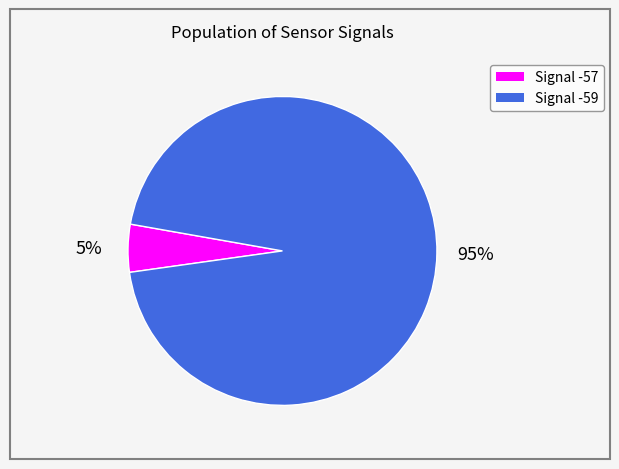

To the nearest percent, what is the difference between the largest and smallest slice percentages?

90%